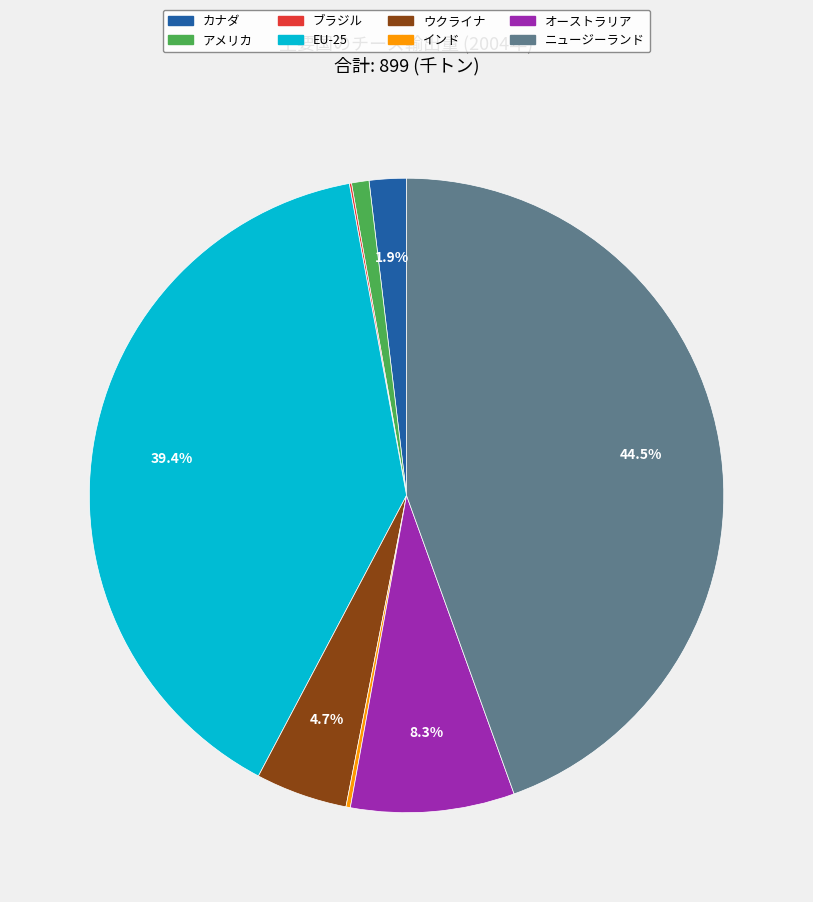

To the nearest percent, what is the difference between the largest and smallest slice percentages?

44%